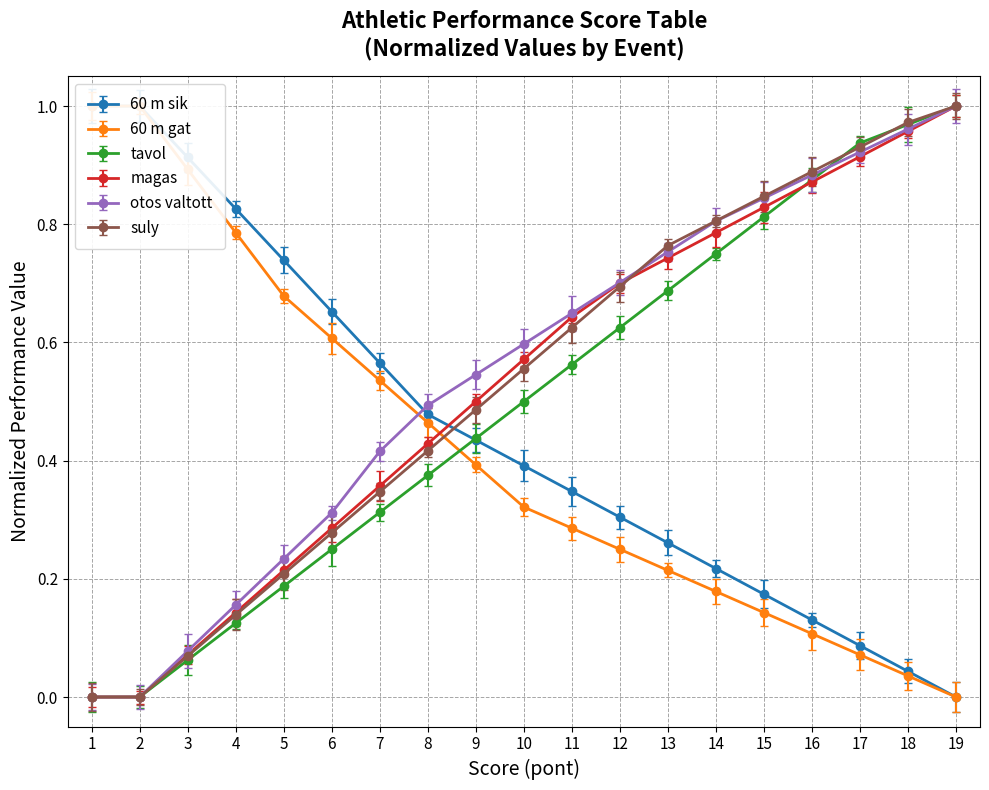

At how many categories does at least one series exceed 0?

19